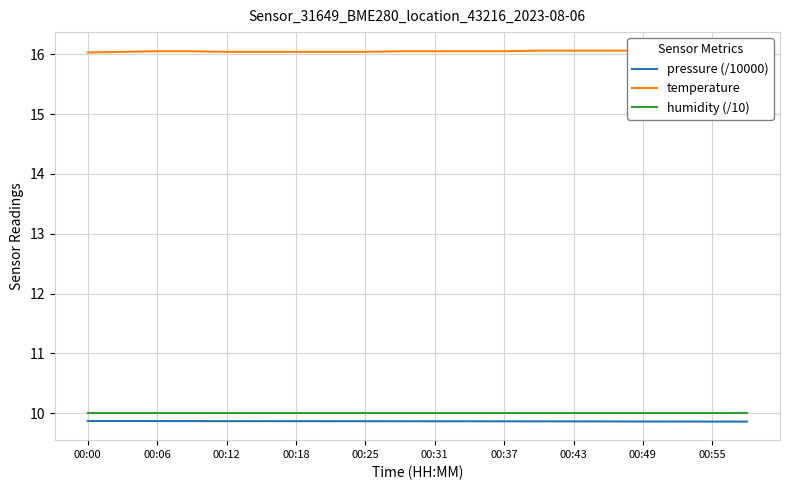

What is the value of the humidity (/10) point at the 6th from the left?

10.0